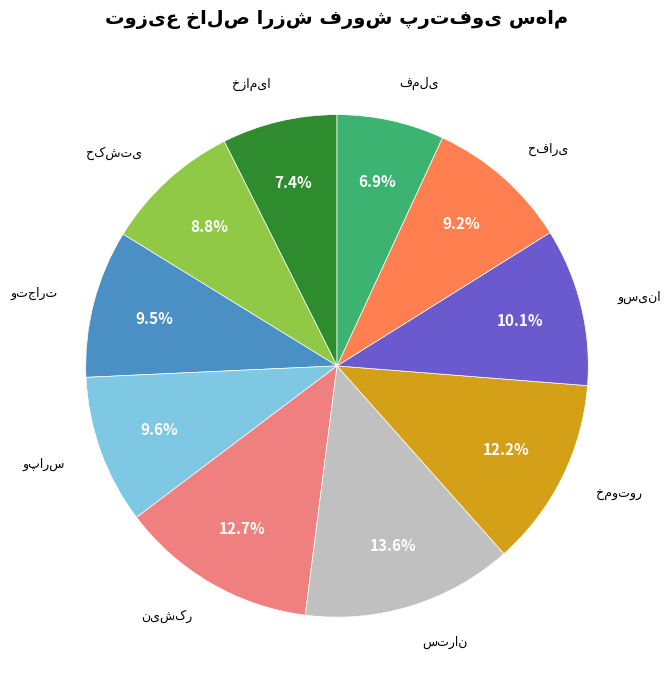

How many slices are in this pie chart?

10